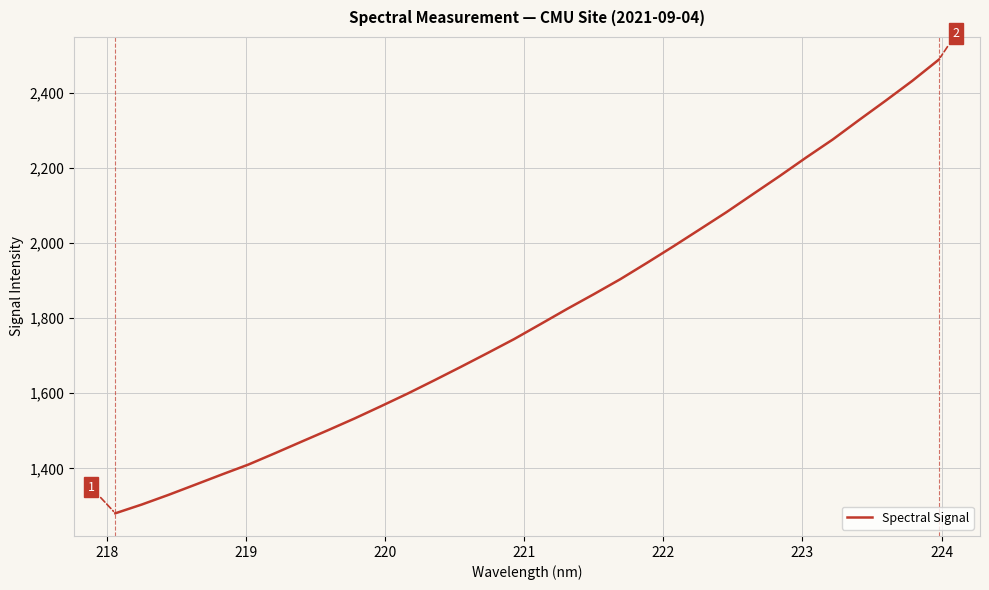

What is the smallest value displayed?

1280.7